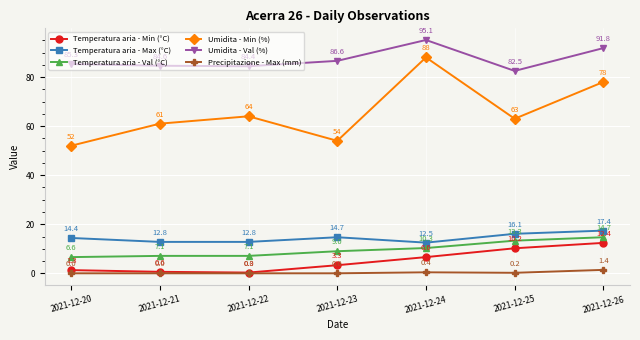

What value does the Temperatura aria - Max (°C) series have at 2021-12-22?

12.8